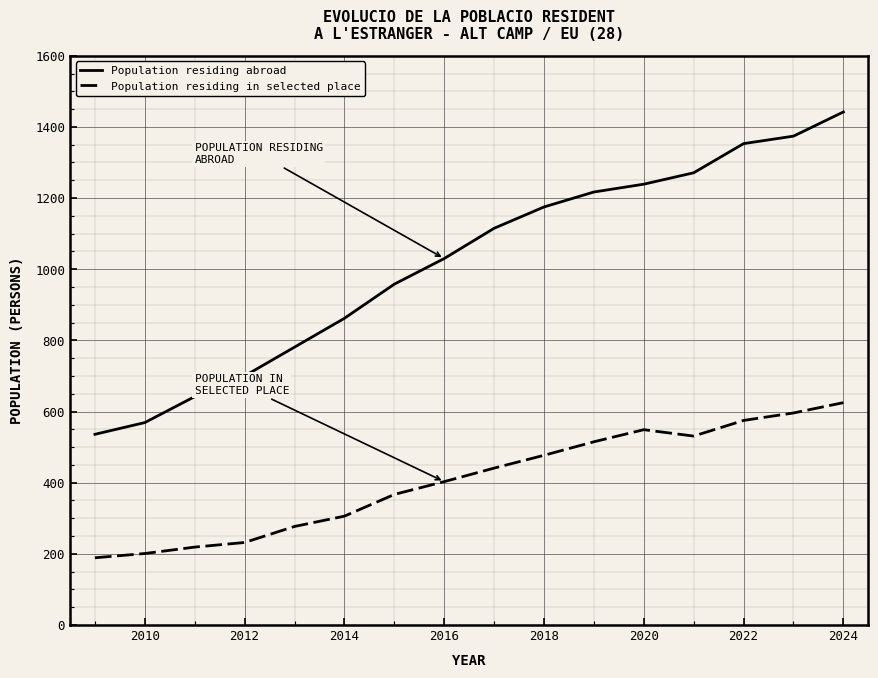

List the series in order of their peak value, lowest first.

Population residing in selected place, Population residing abroad